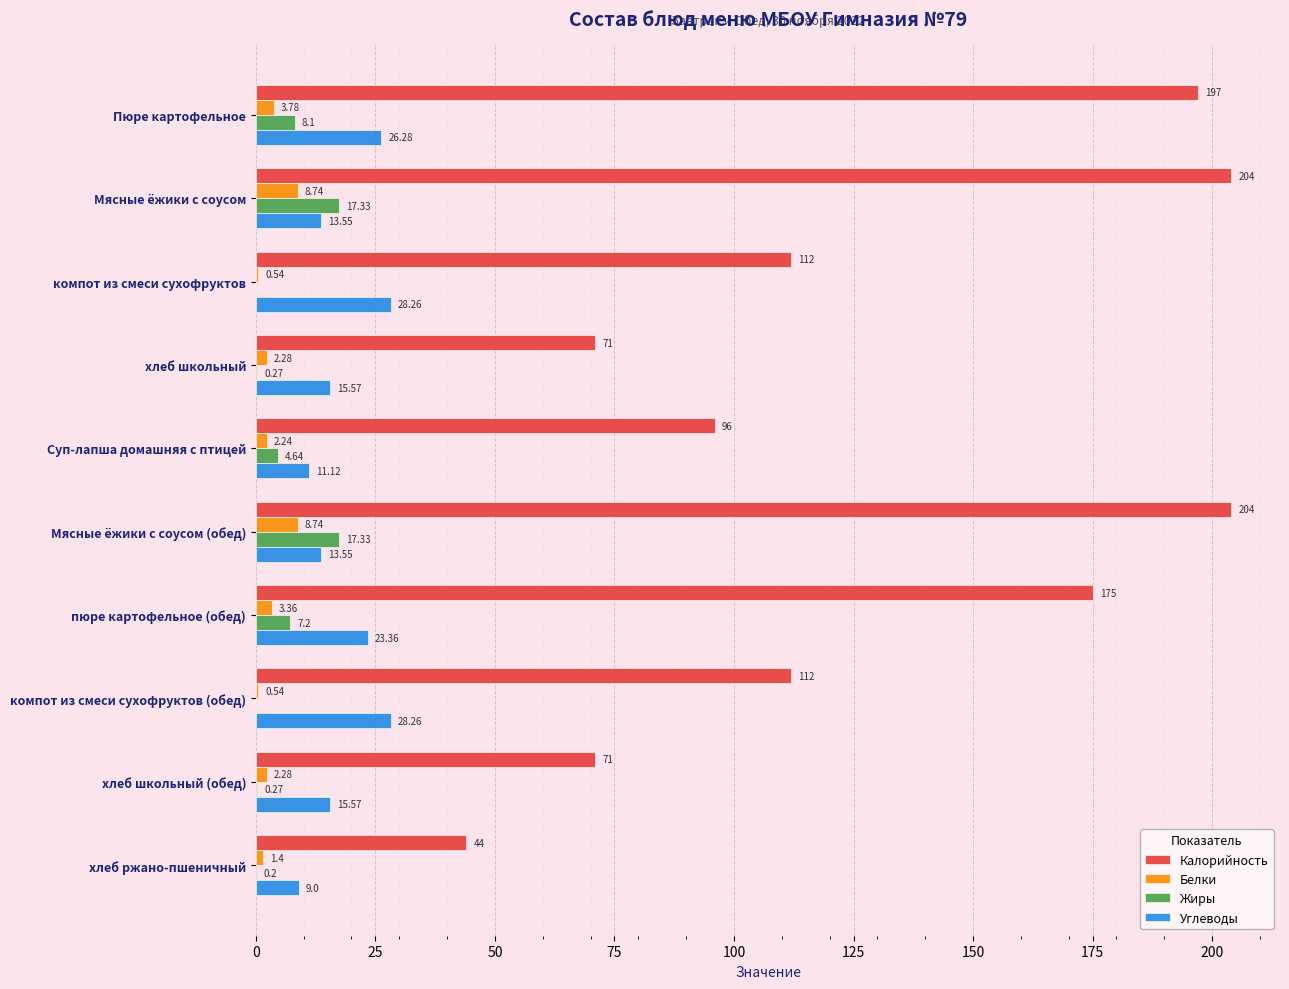

What is the sum of the Калорийность values at хлеб ржано-пшеничный and Мясные ёжики с соусом?

248.0